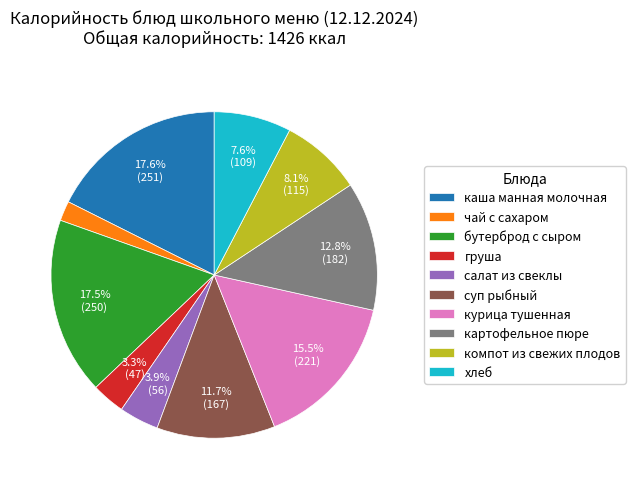

What is the ratio of the value at чай с сахаром to the value at компот из свежих плодов?

0.2